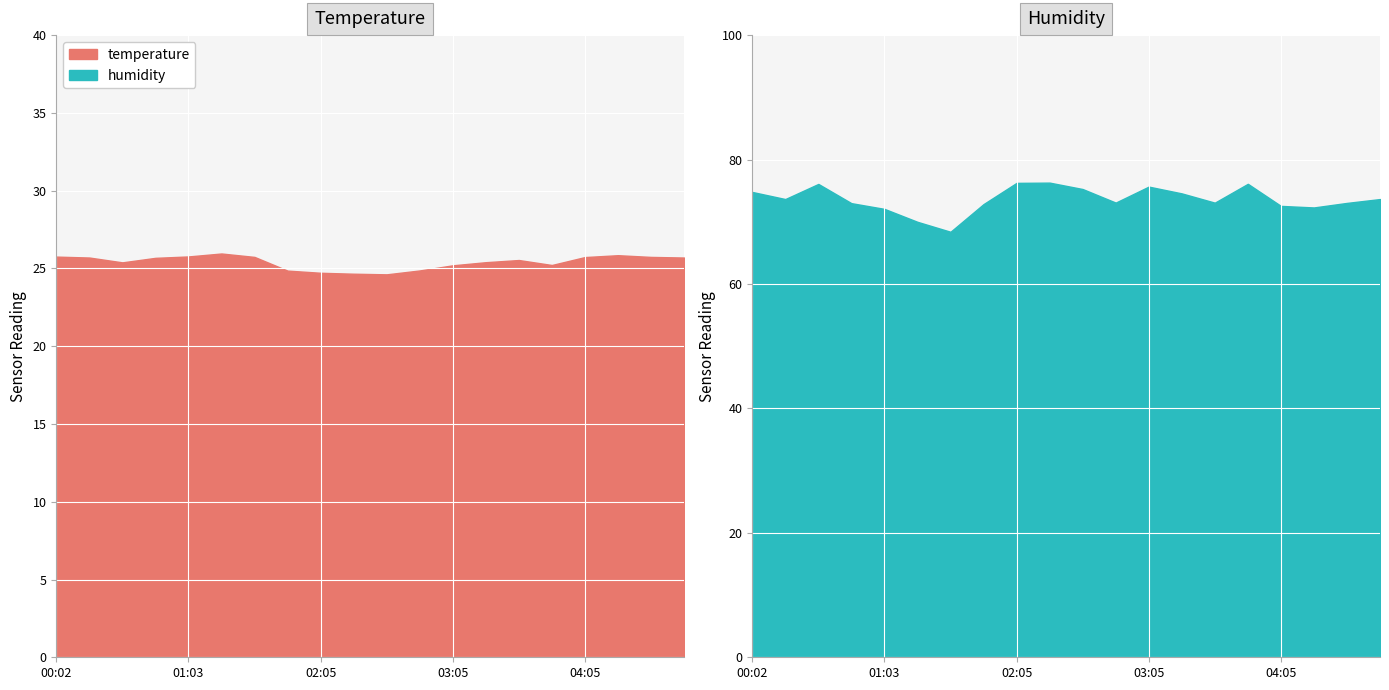

Where is the first local maximum for temperature?

01:19